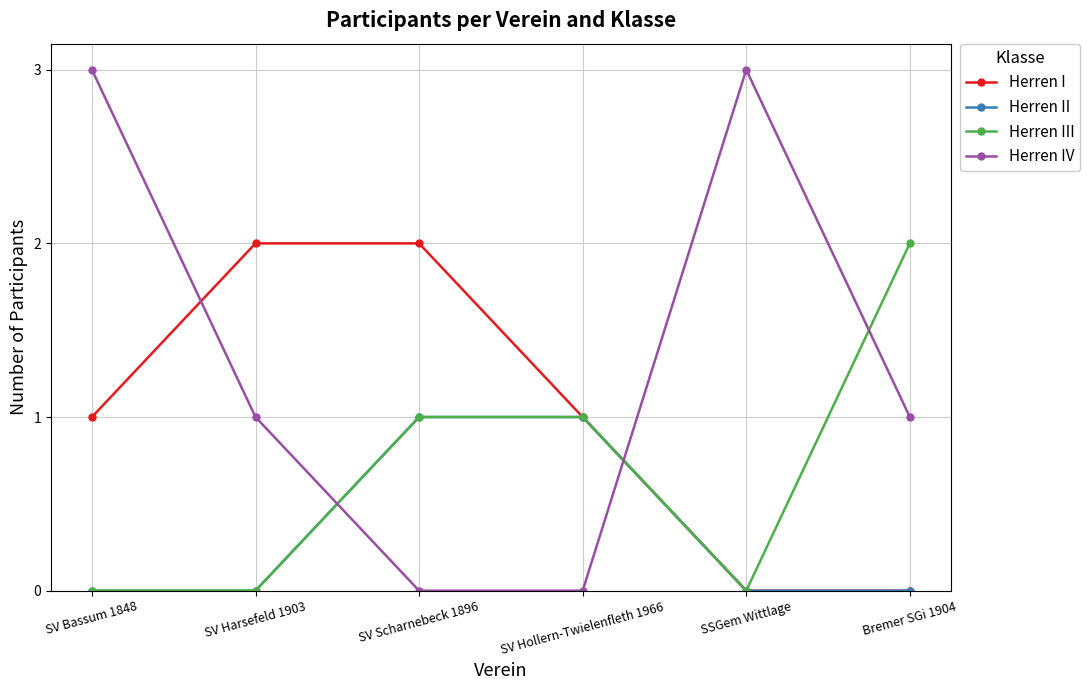

What is the total value across all series at SSGem Wittlage?

3